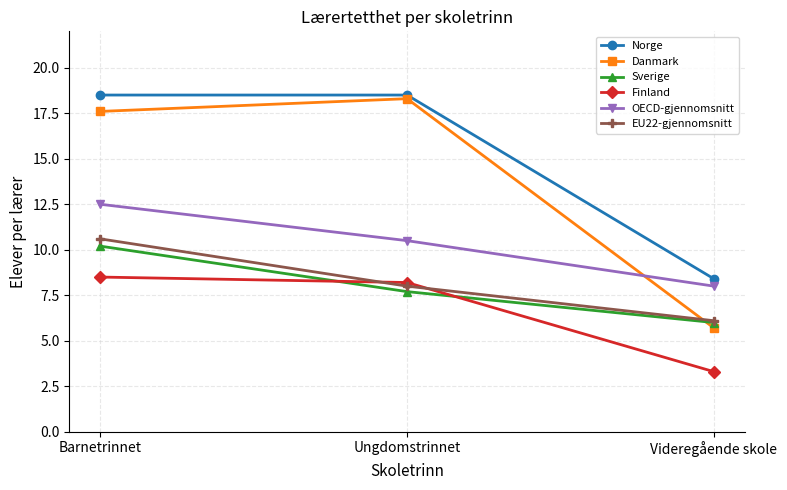

What is the difference between the maximum and minimum values in the Danmark series?

12.6